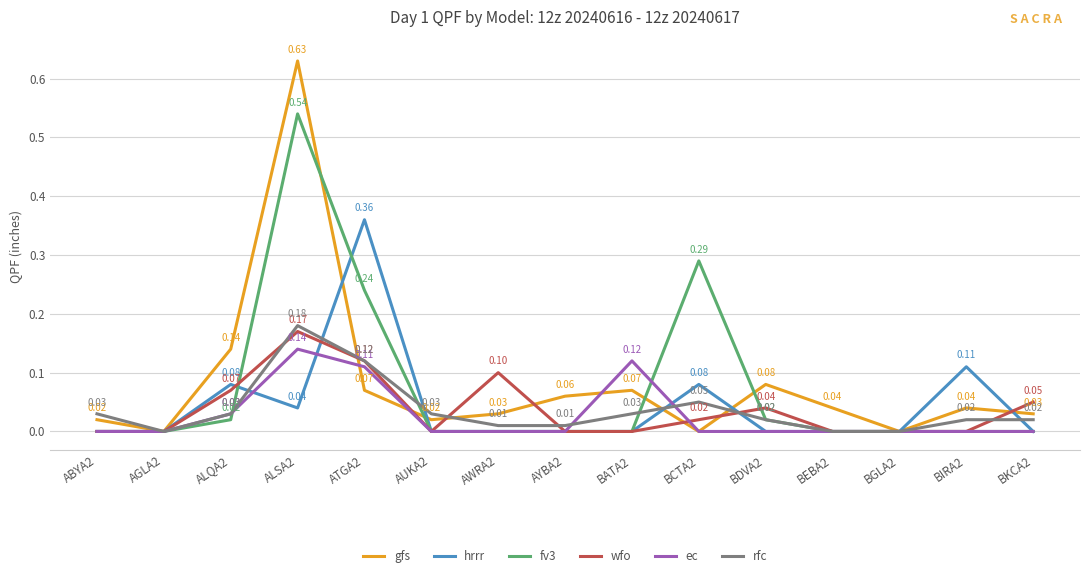

The ec series shows 0.0 at AYBA2. True or false?

True